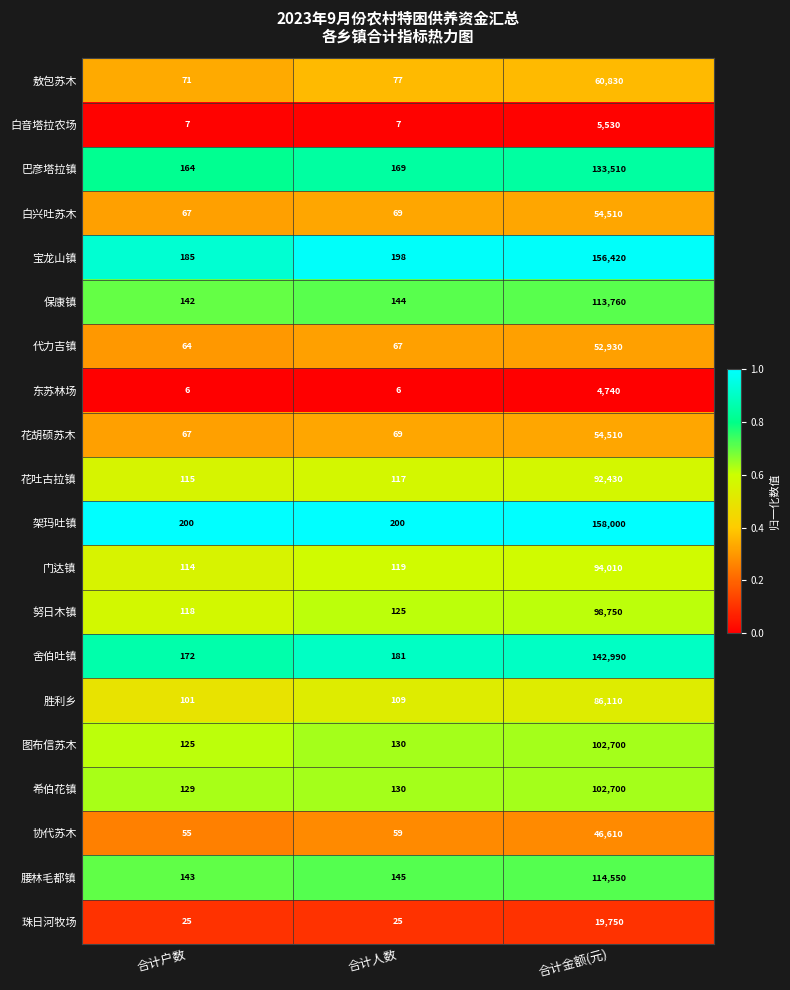

How many categories are shown in the chart?

3